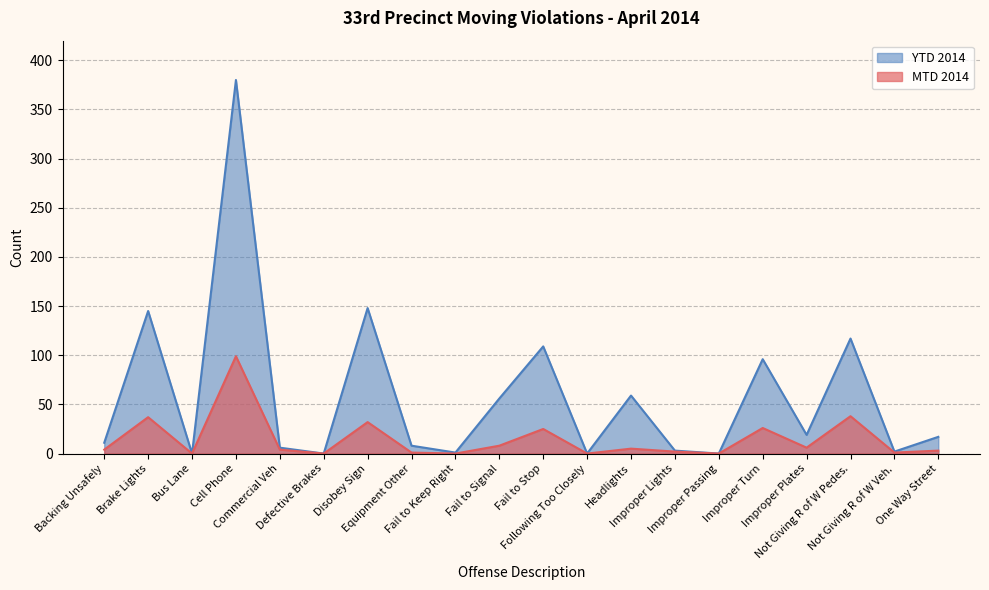

Is it true that MTD 2014 equals 5 at Improper Turn?

False